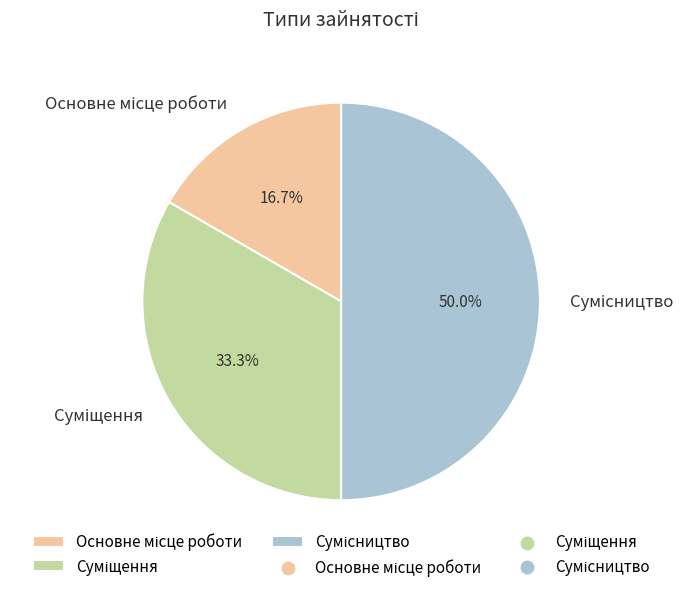

Does any single category account for the majority?

No